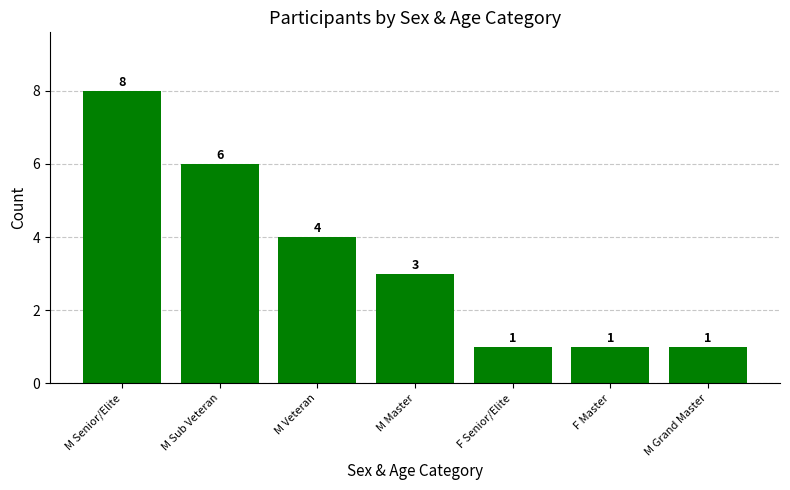

What is the average value?

3